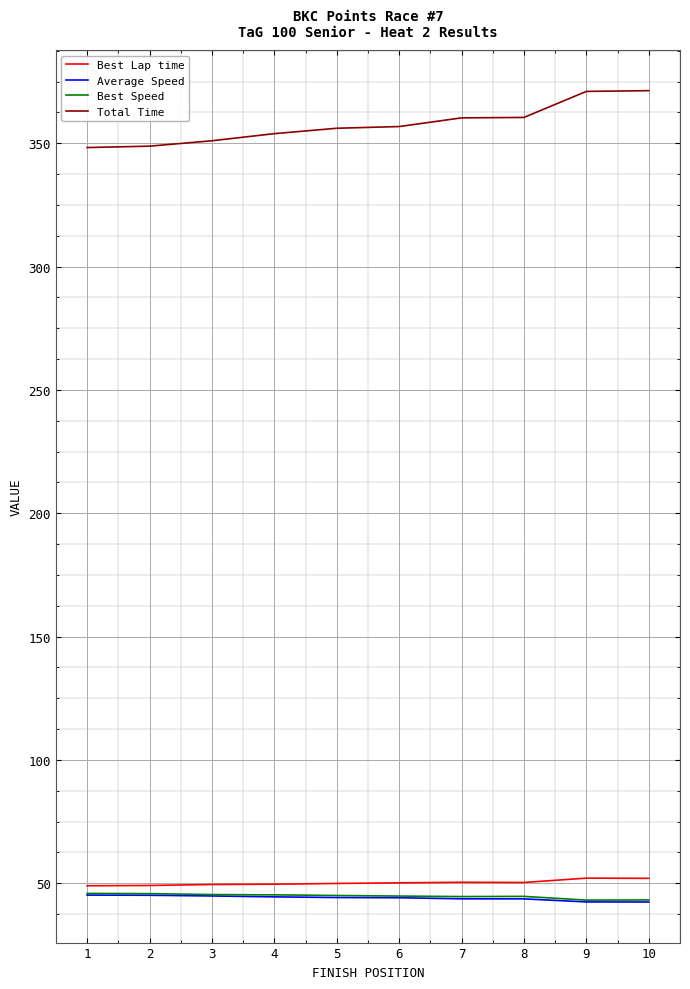

Is the value of Total Time at 8 greater than the value of Average Speed at 4?

Yes